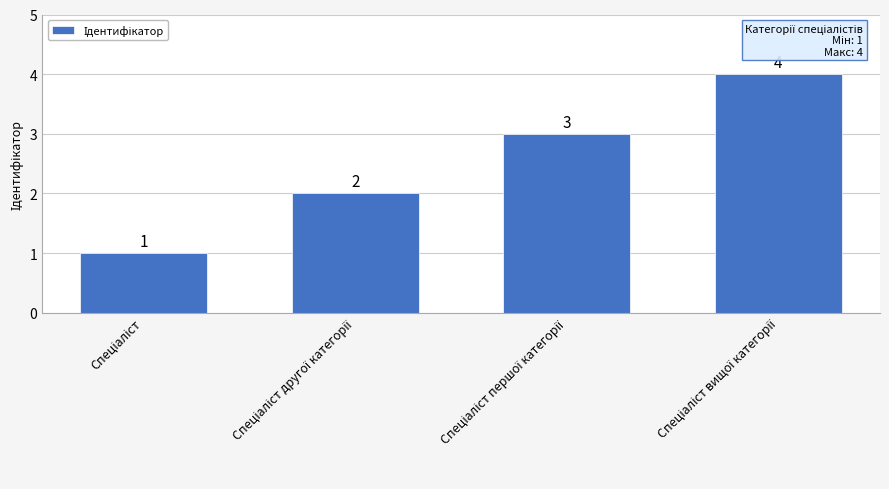

Reading left to right, extract all data points from this chart.

1	2	3	4